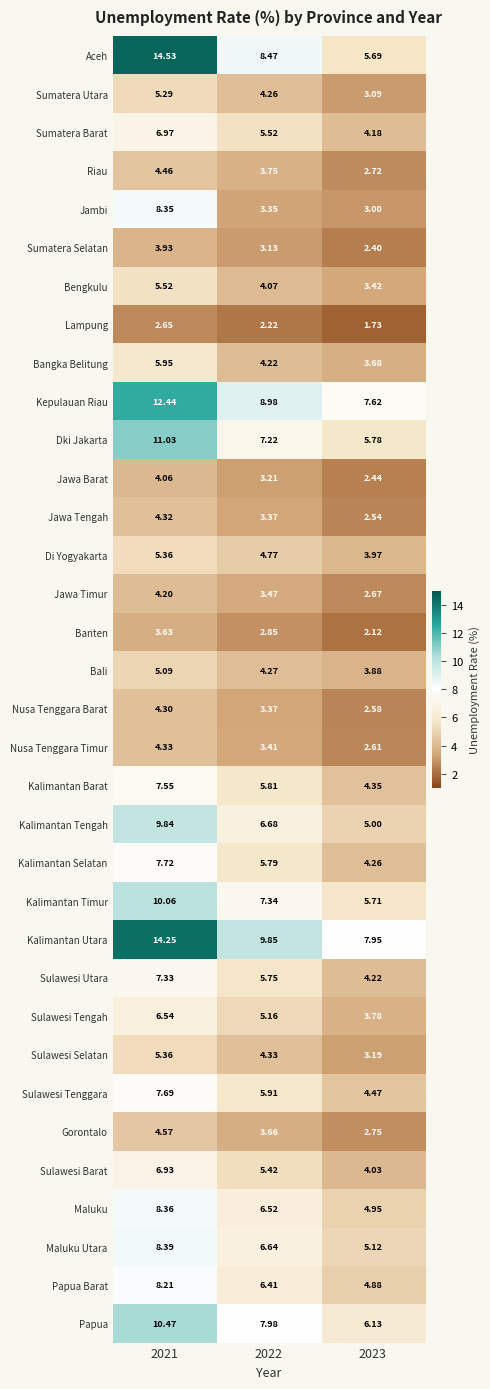

Between 2021 and 2022, which series saw the biggest shift?

Aceh